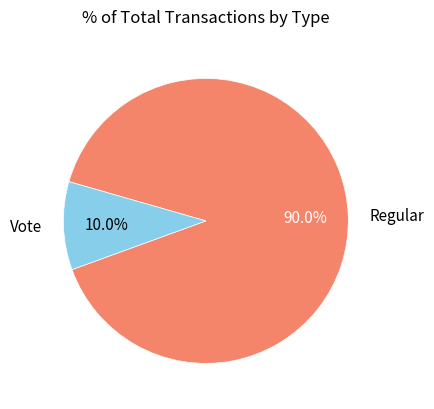

What percentage is the Vote slice, to the nearest percent?

10%